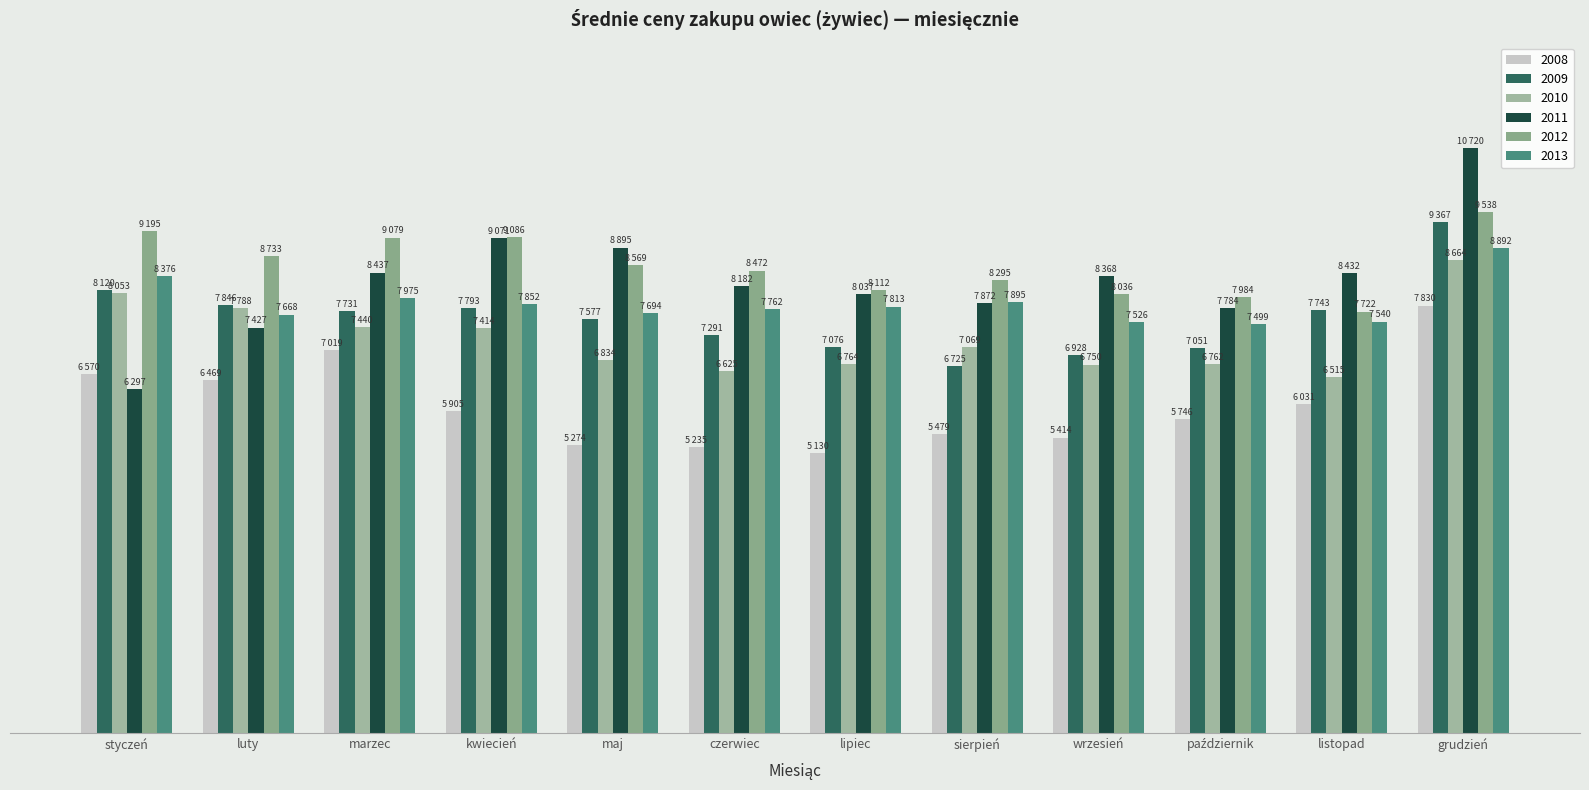

What is the label of the 12th bar from the right?

styczeń